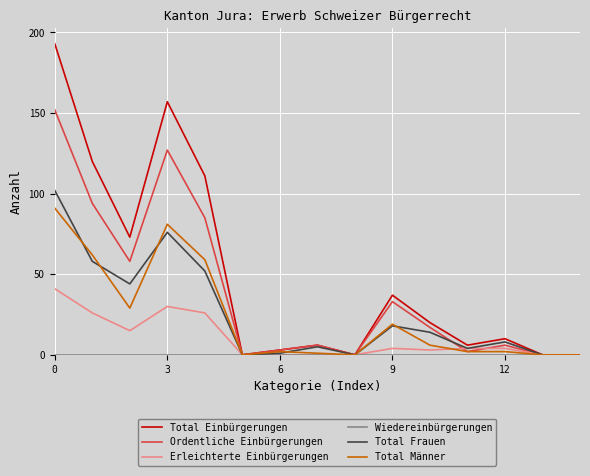

Which series has the largest total across all categories?

Total Einbürgerungen